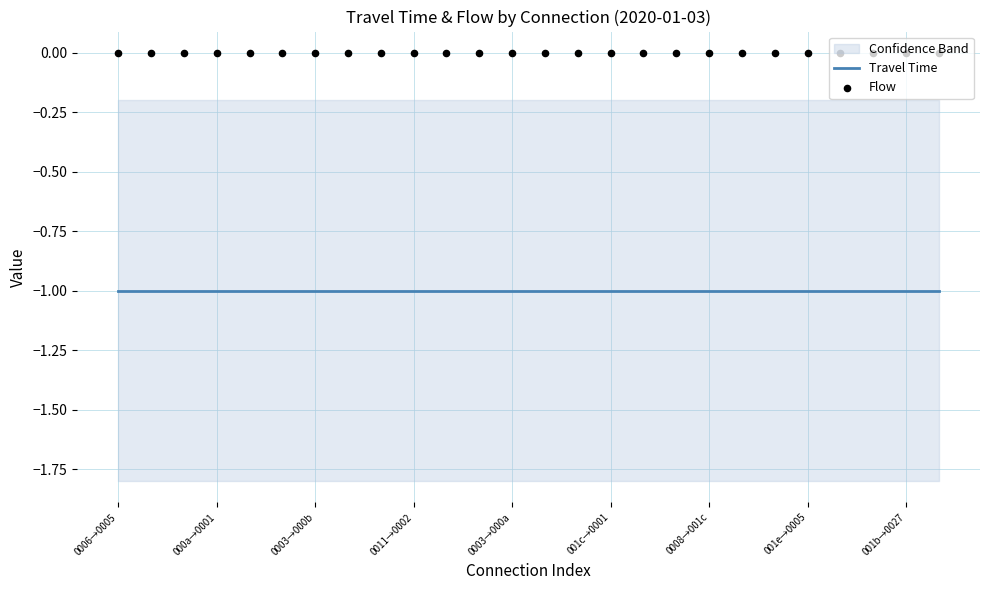

Which series contains the highest Y value?

Flow